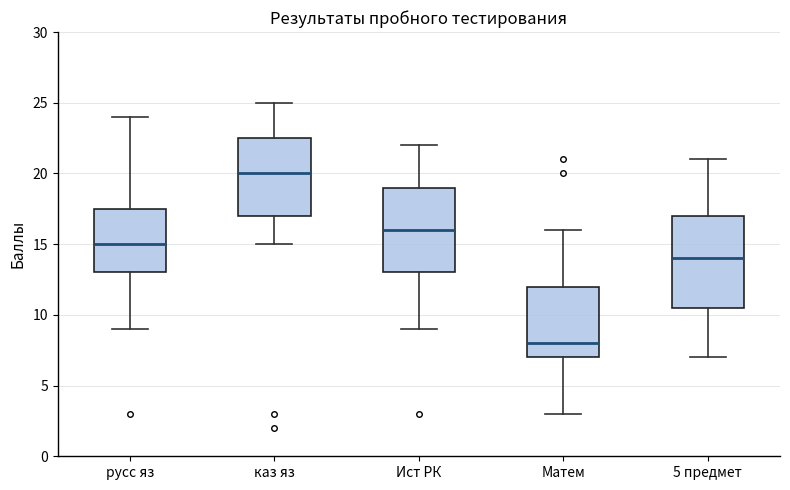

Which box has the lowest median line?

Матем